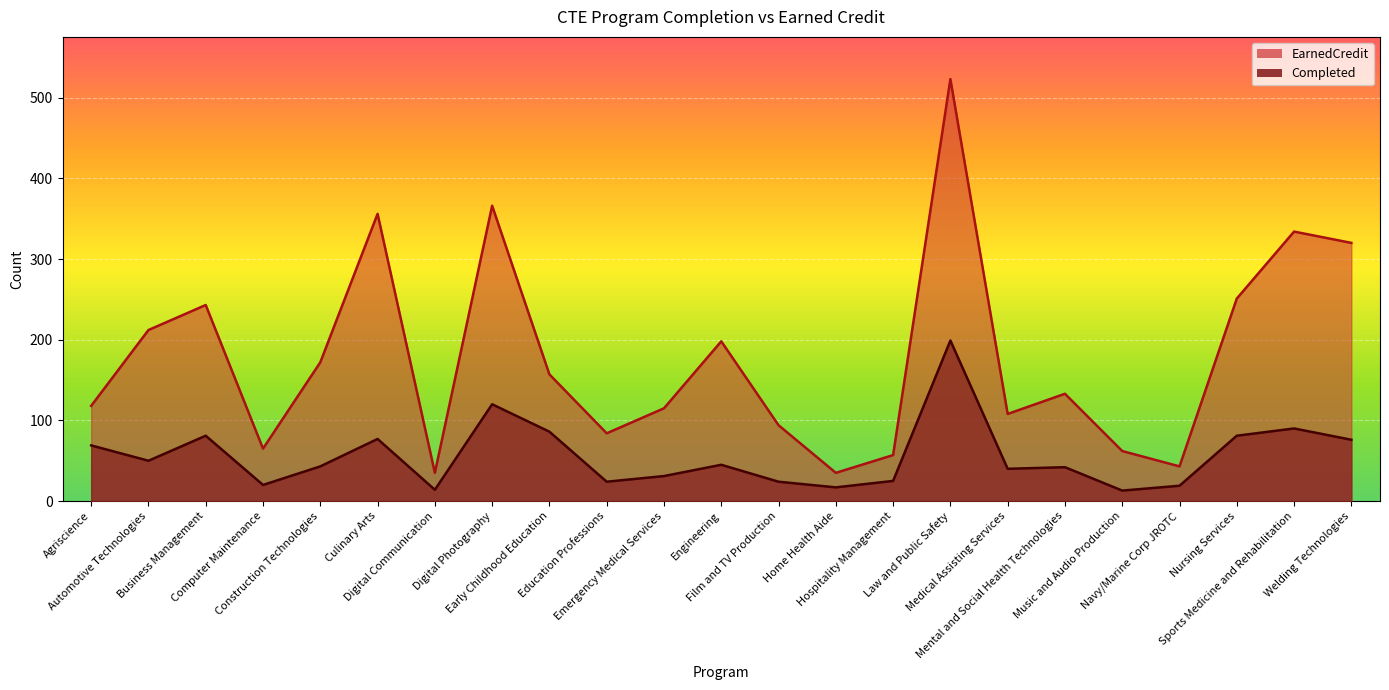

What is the sum of all EarnedCredit values?

4081